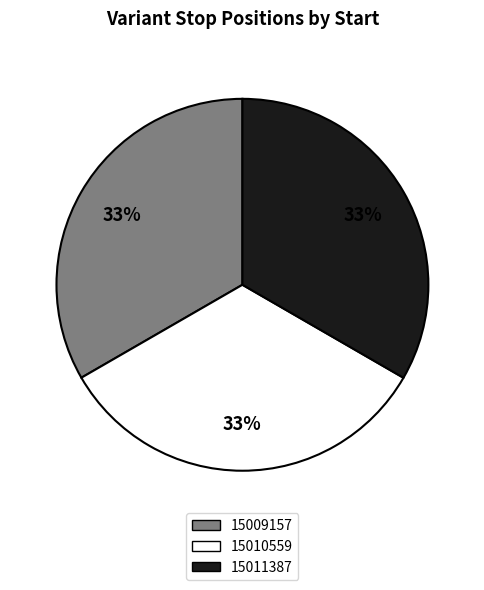

Is it true that 15010559 is 33% of the pie?

True